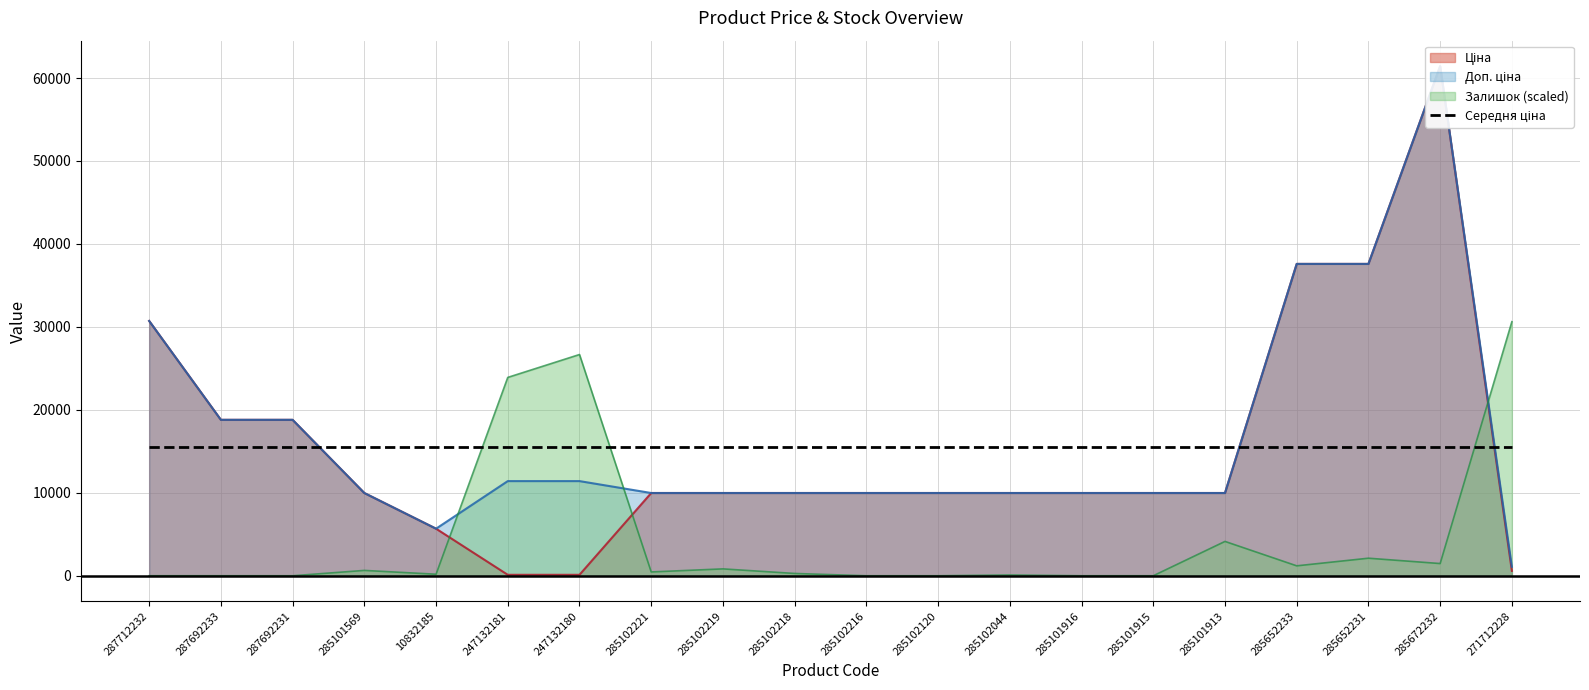

What is the maximum value for Ціна?

61434.3